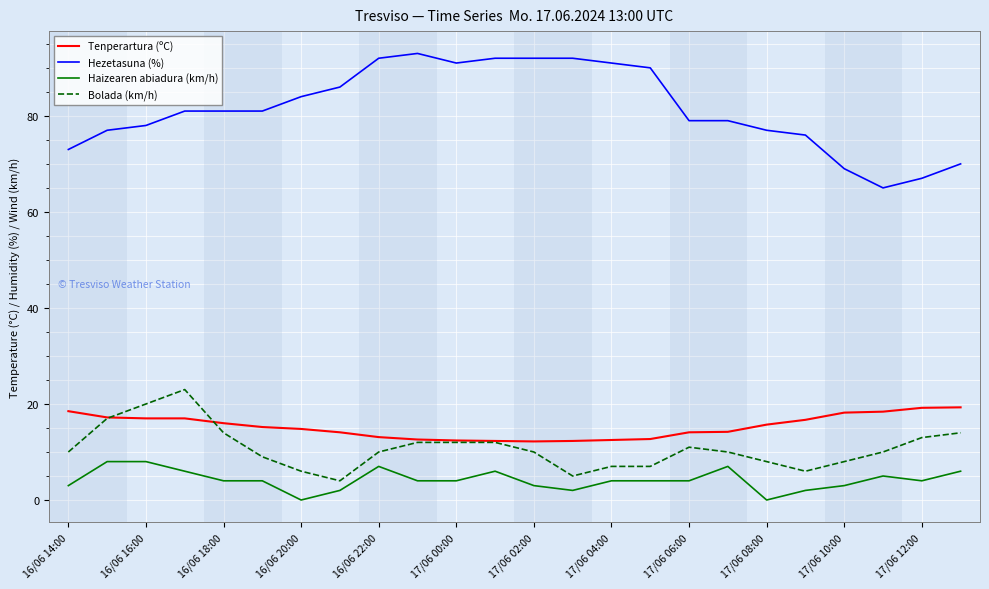

True or false: Hezetasuna (%) and Haizearen abiadura (km/h) intersect in this chart.

False